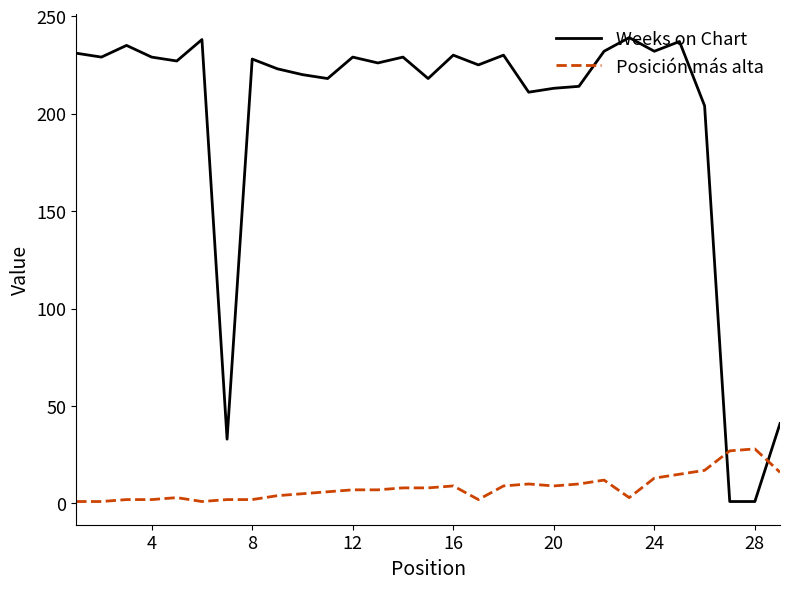

Which series has the widest spread of values?

Weeks on Chart